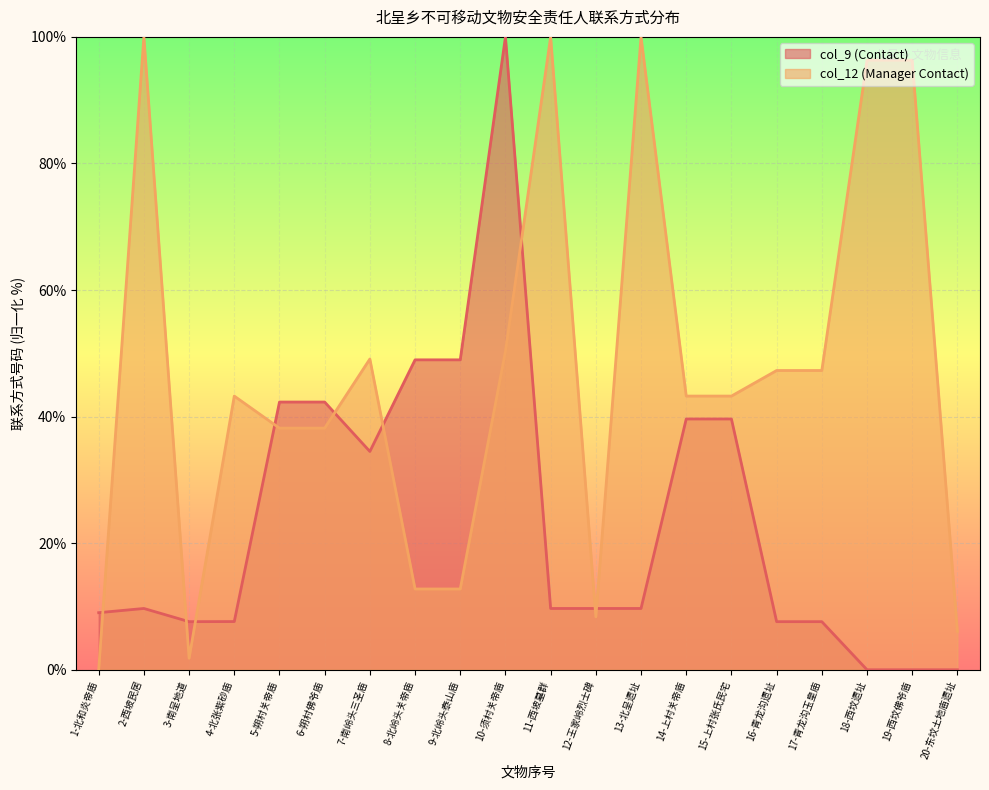

What value does the col_9 (Contact) series have at 3-南呈地道?

7.6